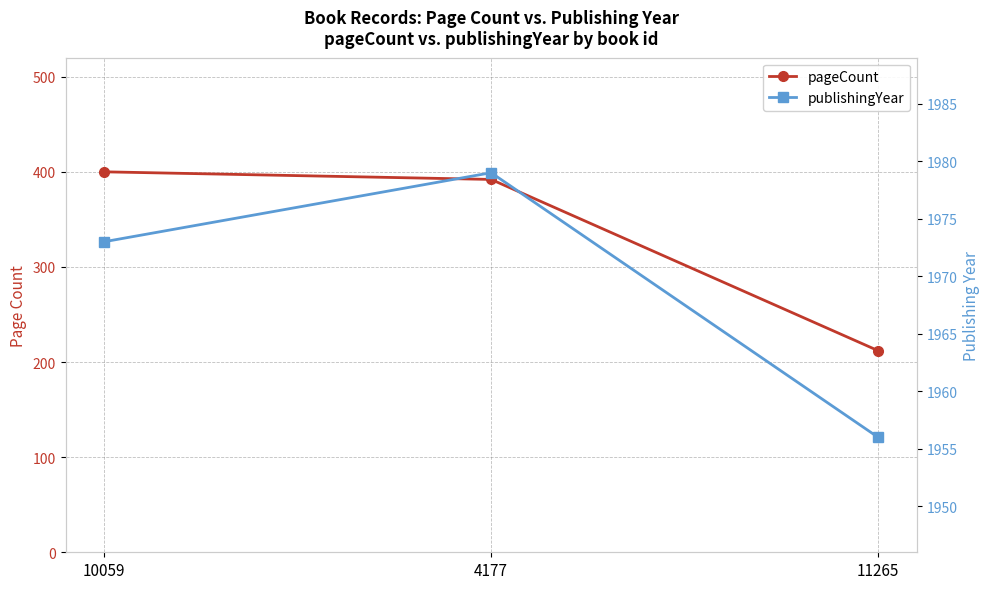

What are all the series names shown in the legend?

pageCount, publishingYear